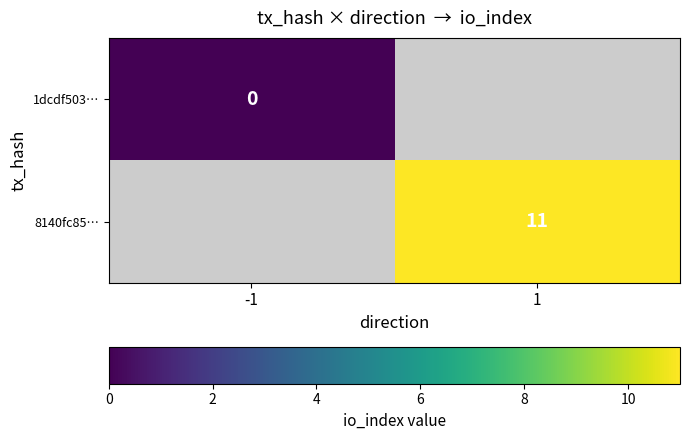

Is it true that 8140fc85… equals 11 at 1?

True